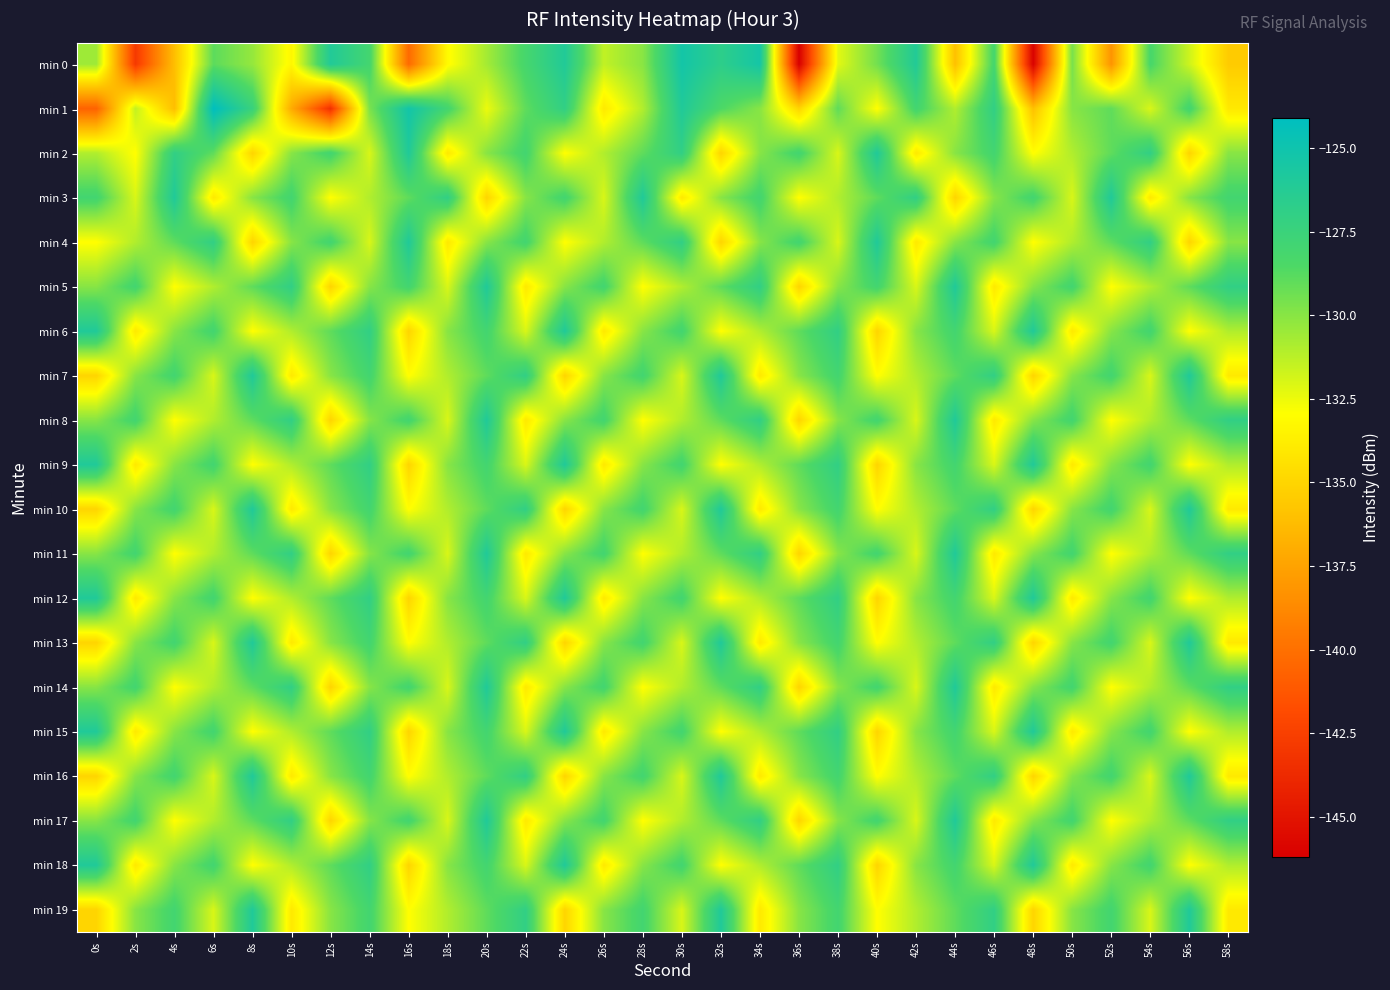

Between 36s and 58s, which is larger?

58s